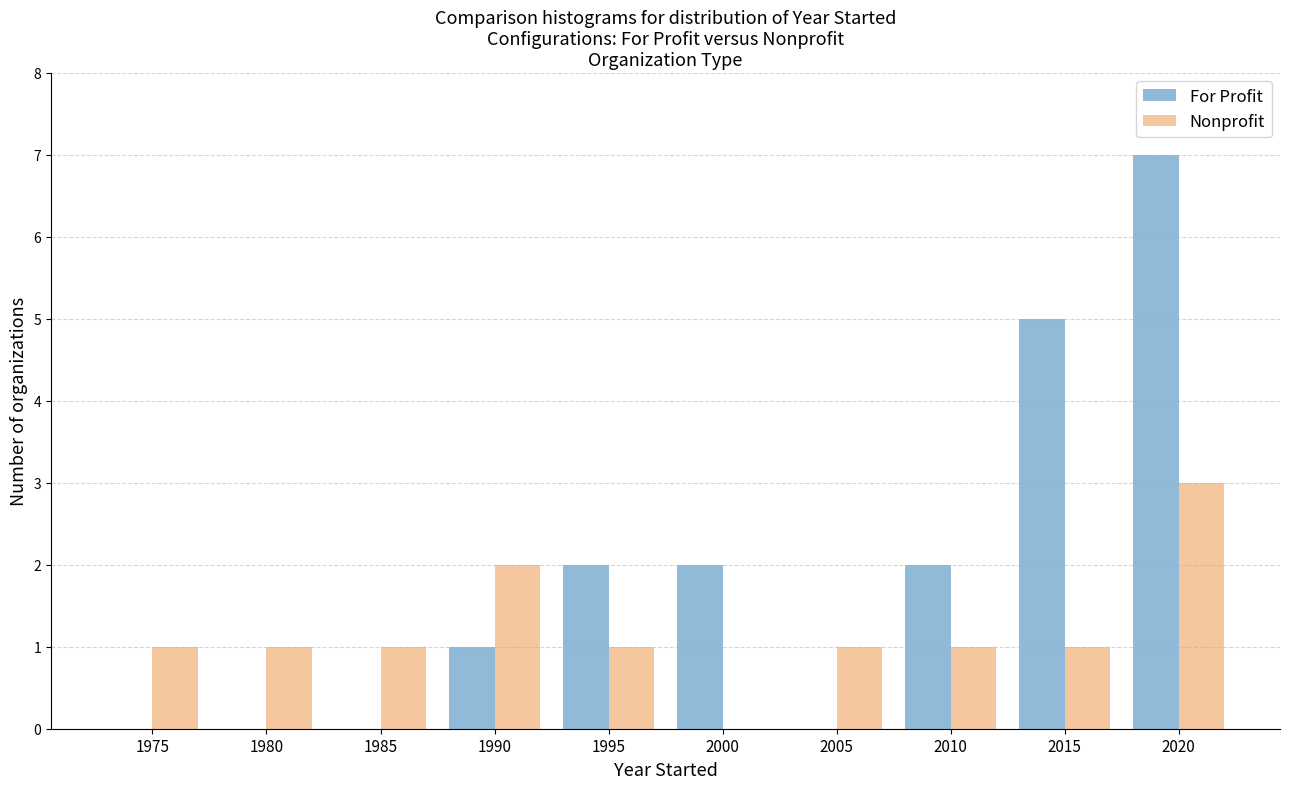

Reading left to right, what are all the values shown in this chart?

For Profit: 1975=0	1980=0	1985=0	1990=1	1995=2	2000=2	2005=0	2010=2	2015=5	2020=7
Nonprofit: 1975=1	1980=1	1985=1	1990=2	1995=1	2000=0	2005=1	2010=1	2015=1	2020=3